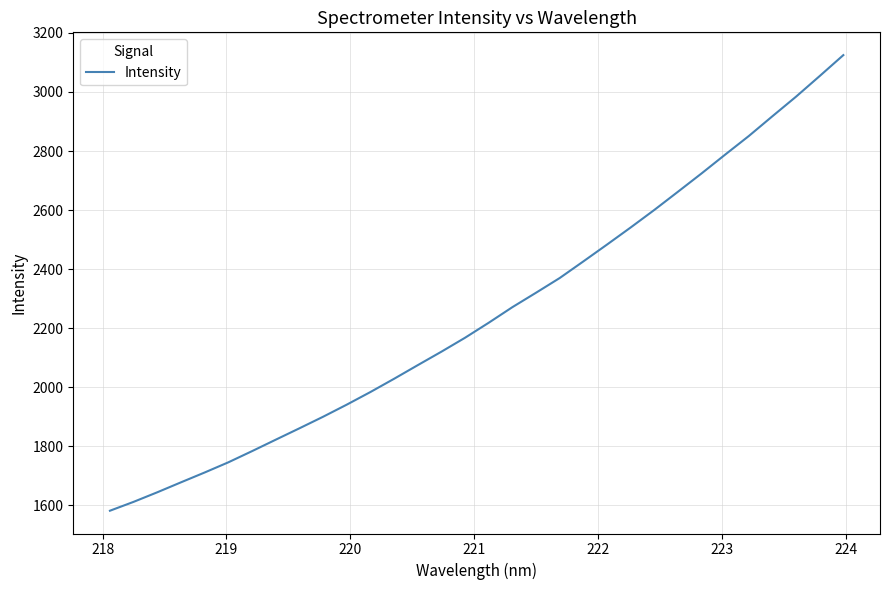

What is the difference between the maximum and minimum values?

1542.4